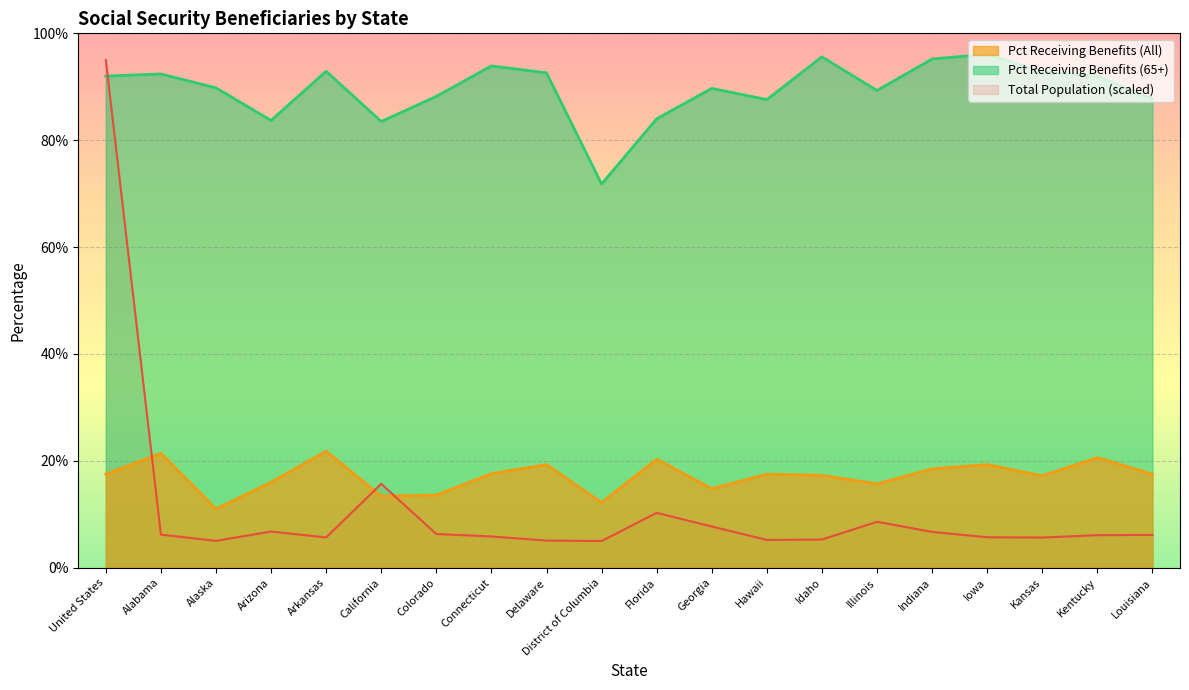

How many interior local peaks does the Pct Receiving Benefits (65+) series have?

6